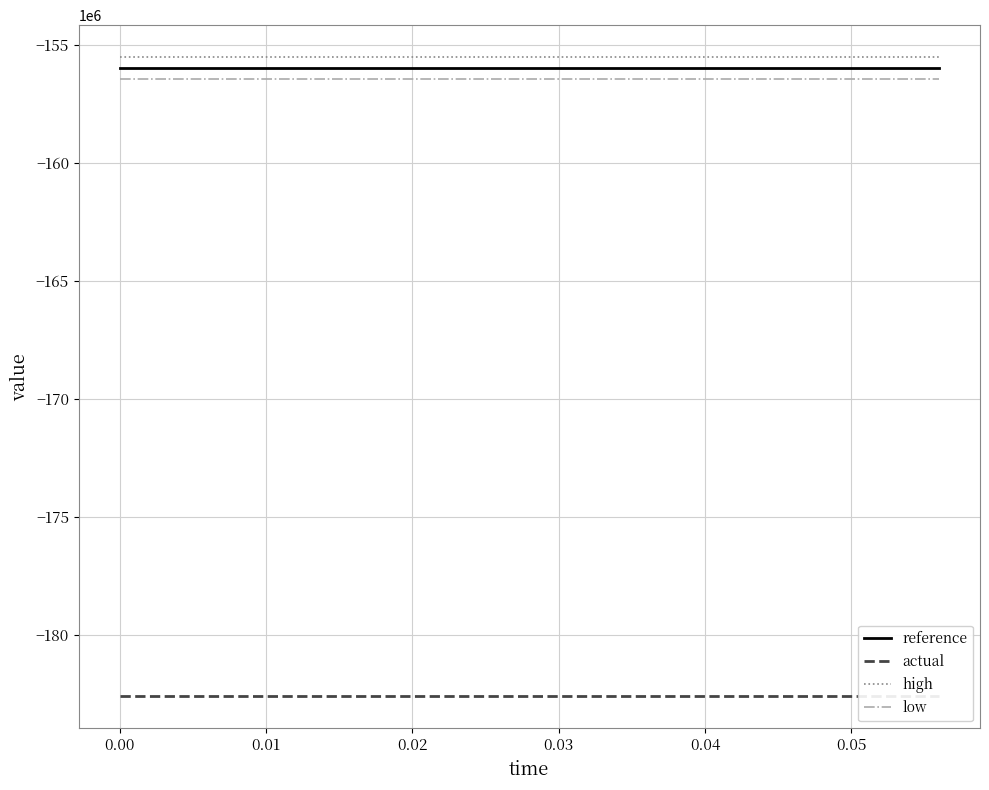

The value of high at 0.04 is -155532000. True or false?

True